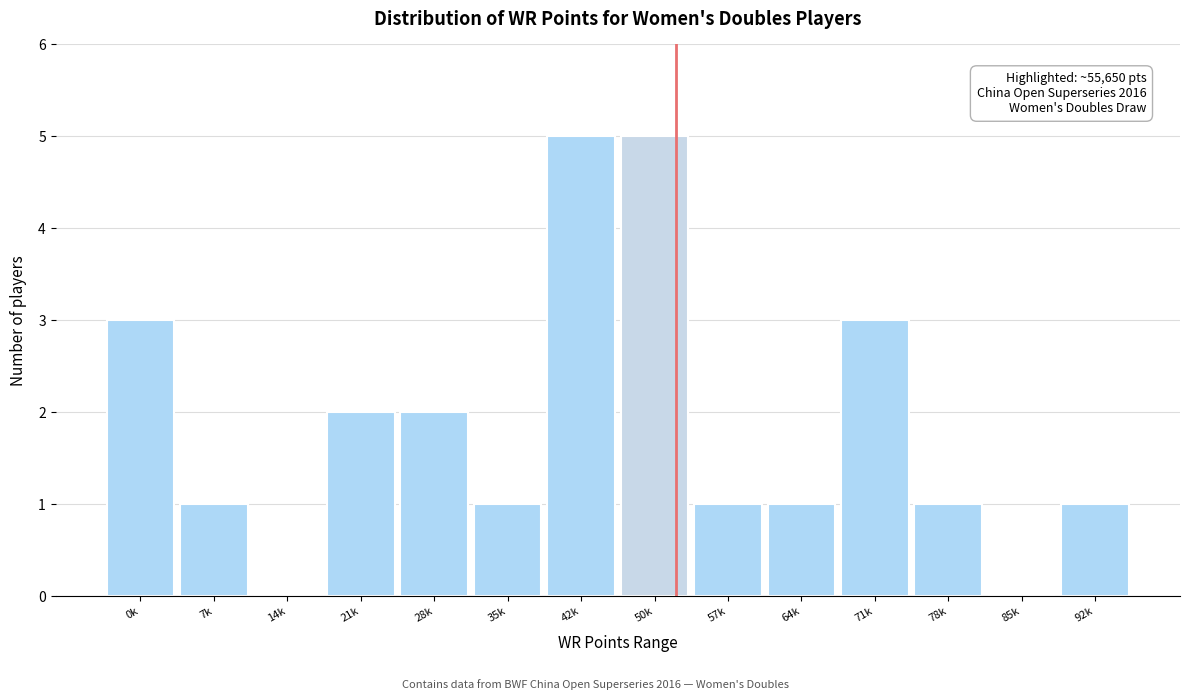

Reading right to left, extract all data points from this chart.

92k=1	85k=0	78k=1	71k=3	64k=1	57k=1	50k=5	42k=5	35k=1	28k=2	21k=2	14k=0	7k=1	0k=3